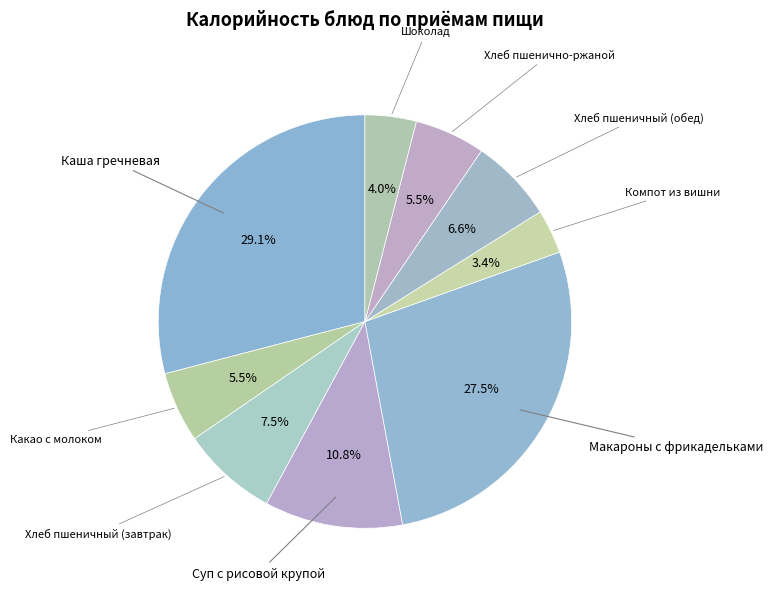

How many segments does this pie chart have?

9